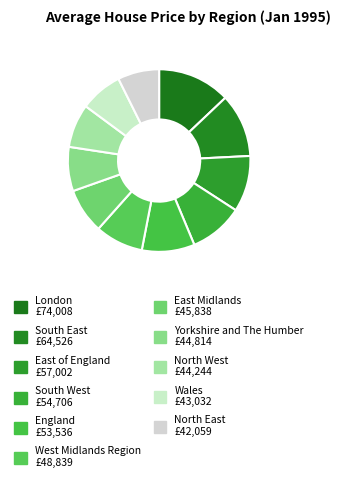

How many slices are in this pie chart?

11